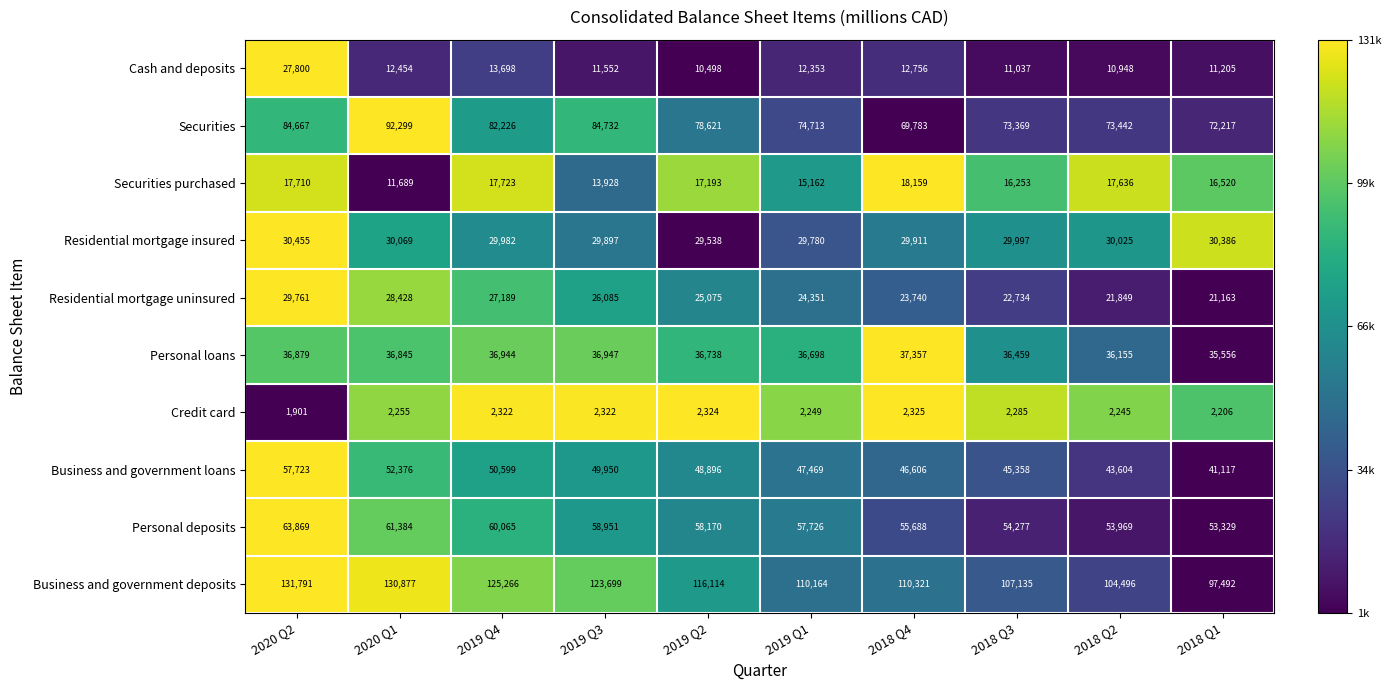

How many distinct data groups are displayed?

10